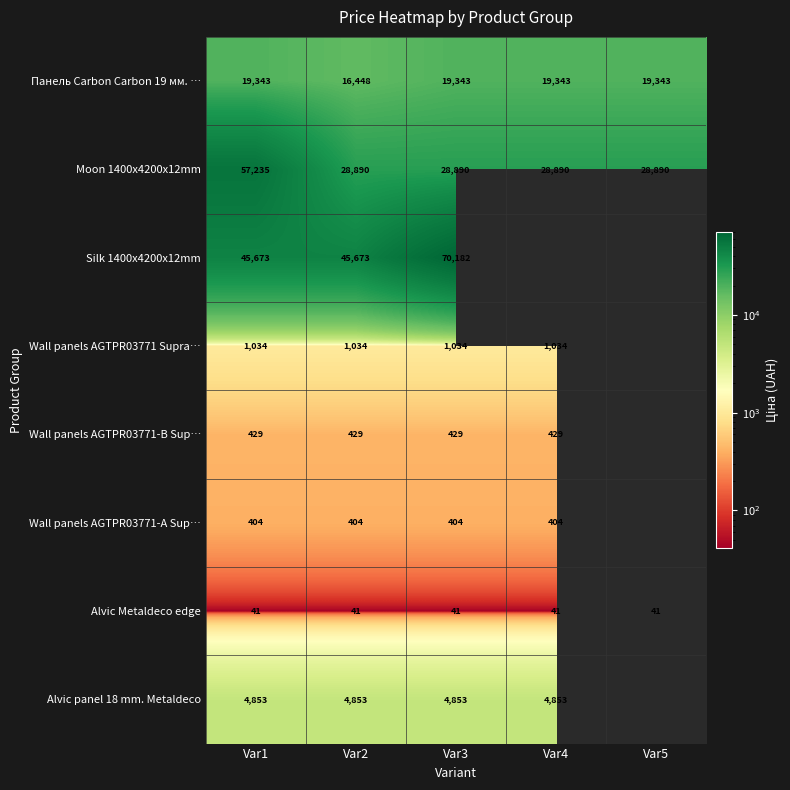

List the labels in order of Alvic Metaldeco edge value, smallest first.

Var1, Var2, Var3, Var4, Var5